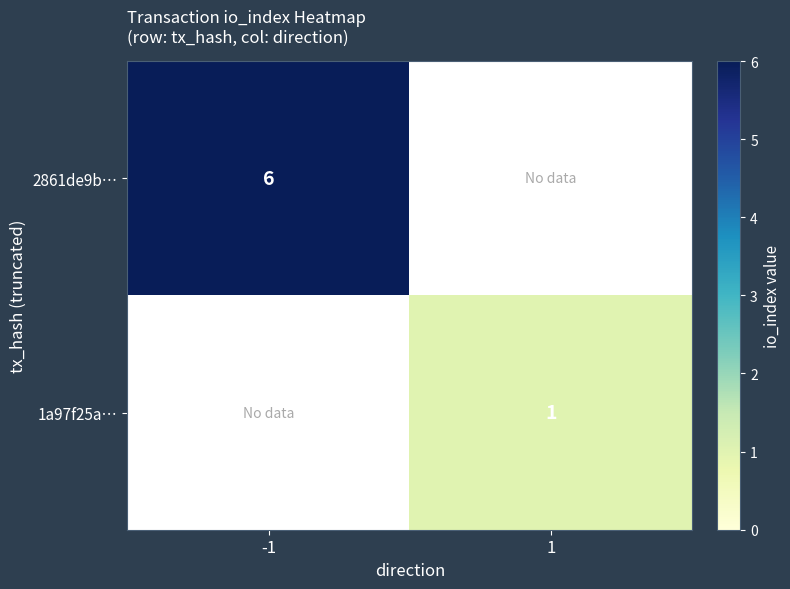

The 2861de9b… series shows 9 at -1. True or false?

False